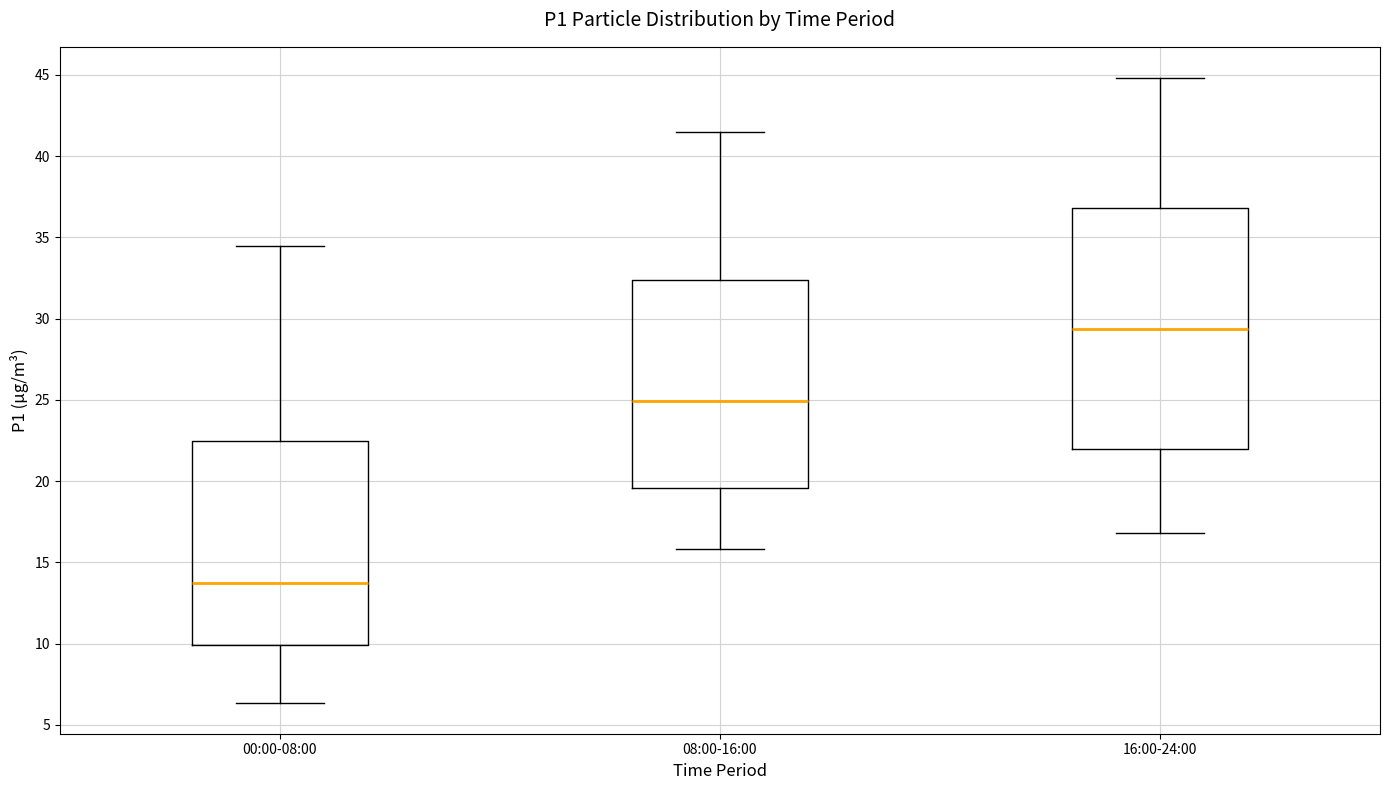

Reading left to right, transcribe this box plot: for each box, give where its median line is, the range the box spans, and where its two whiskers end, as read against the y-axis. The values are not printed on the chart, so give them approximately, as read against the axis.

00:00-08:00: median 13.5, box 10.0 to 22.5, whiskers 6.5 to 34.5
08:00-16:00: median 25.0, box 19.5 to 32.5, whiskers 16.0 to 41.5
16:00-24:00: median 29.5, box 22.0 to 37.0, whiskers 17.0 to 45.0